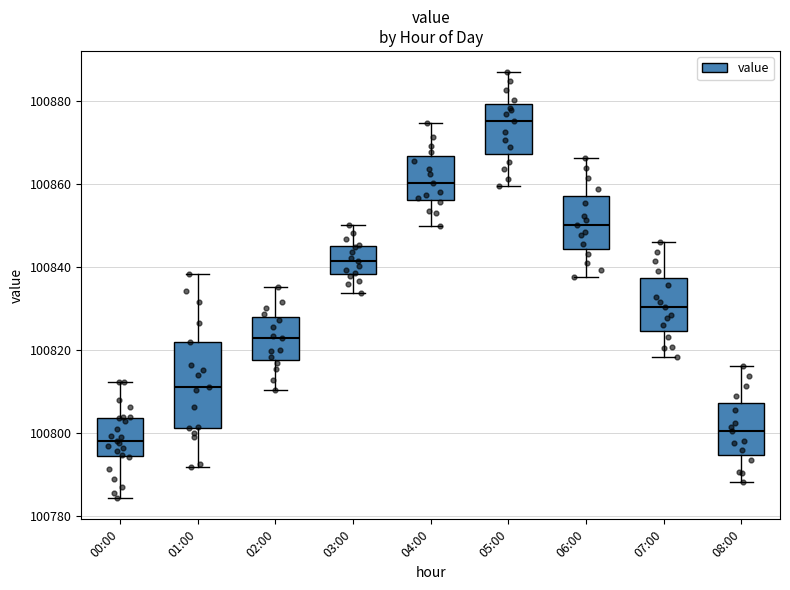

Reading left to right, read every box against the y-axis: the position of its median line, the range the box covers, and the ends of its whiskers. The values are not printed on the chart, so give them approximately, as read against the axis.

00:00: median 100798, box 100794 to 100804, whiskers 100784 to 100812
01:00: median 100812, box 100802 to 100822, whiskers 100792 to 100838
02:00: median 100822, box 100818 to 100828, whiskers 100810 to 100836
03:00: median 100842, box 100838 to 100846, whiskers 100834 to 100850
04:00: median 100860, box 100856 to 100866, whiskers 100850 to 100874
05:00: median 100876, box 100868 to 100880, whiskers 100860 to 100886
06:00: median 100850, box 100844 to 100858, whiskers 100838 to 100866
07:00: median 100830, box 100824 to 100838, whiskers 100818 to 100846
08:00: median 100800, box 100794 to 100808, whiskers 100788 to 100816